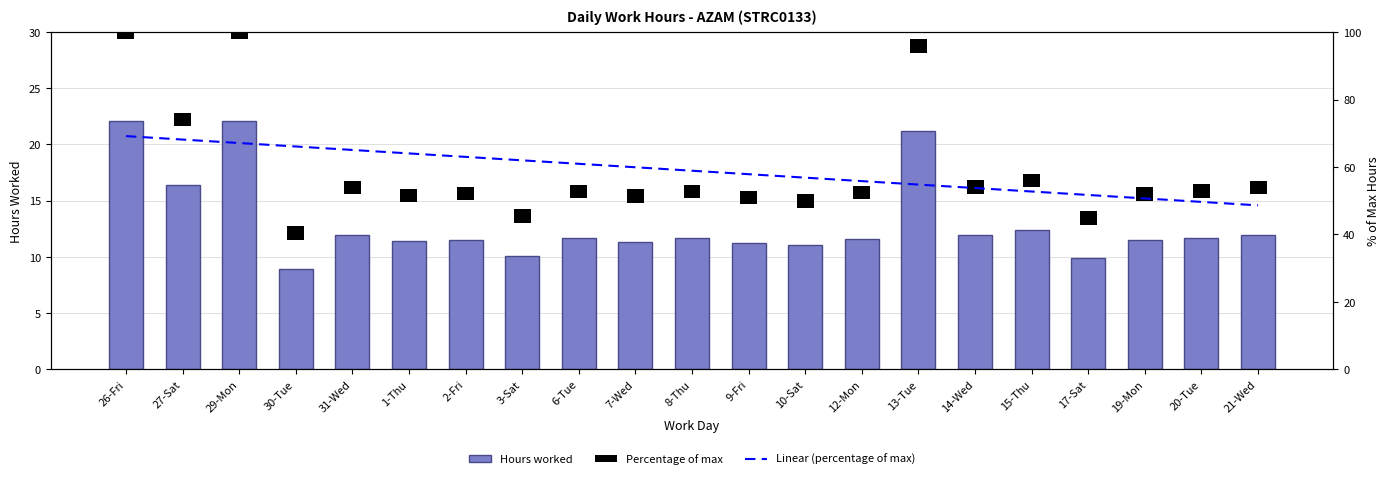

What is the change in value from 15-Thu to 17-Sat?

-2.5